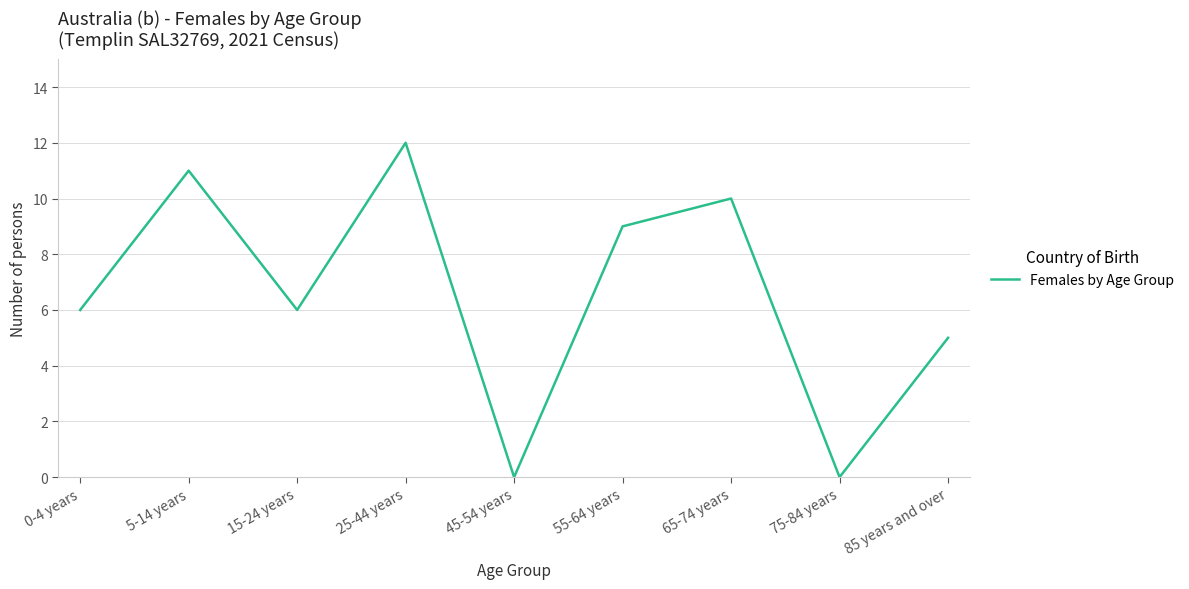

What position from the right is 25-44 years?

6